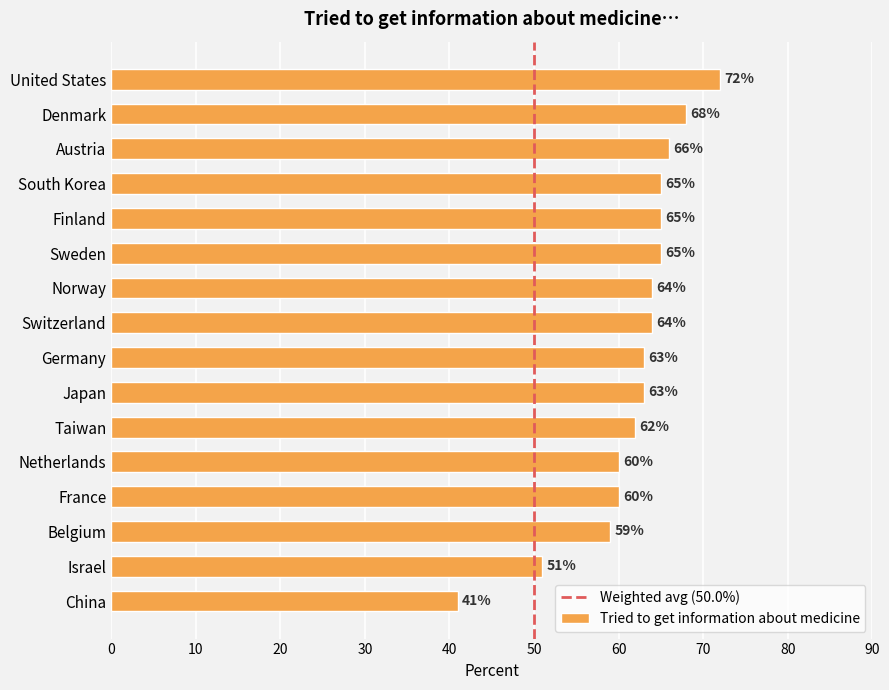

What is the value of the 1st bar from the top?

72